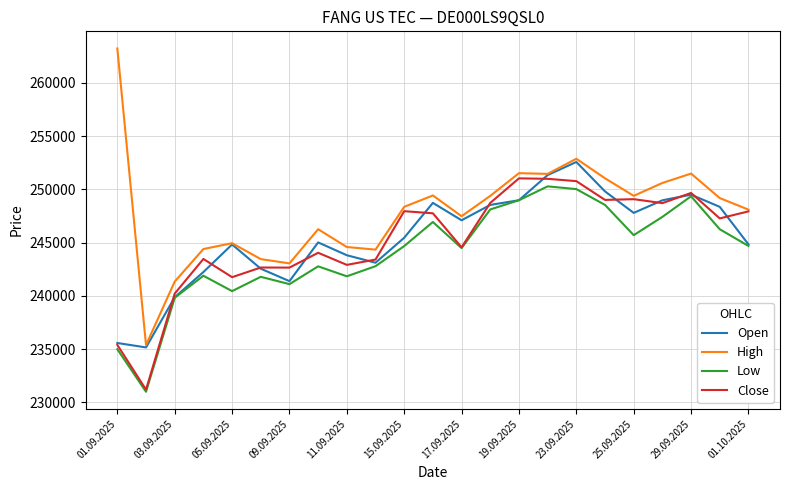

In Open, how many points are higher than both neighbors (excluding endpoints)?

5